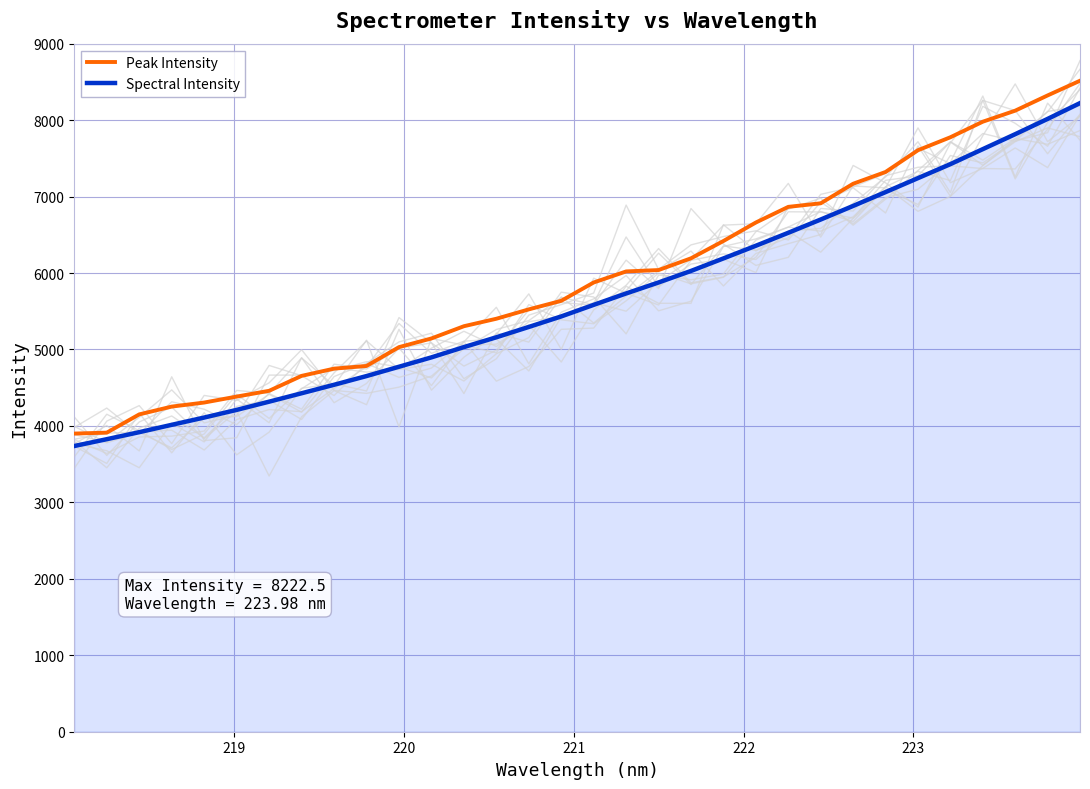

True or false: Peak Intensity and Spectral Intensity intersect in this chart.

False